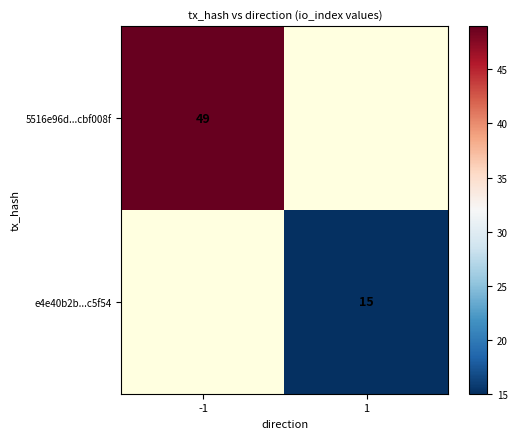

Is it true that e4e40b2b...c5f54 equals 5.9 at 1?

False